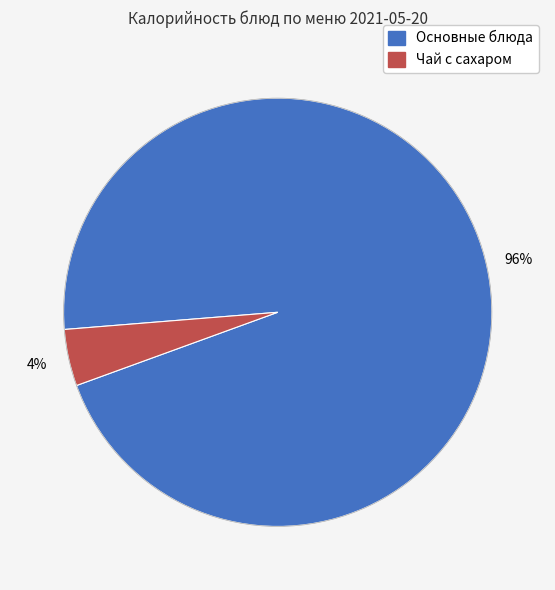

To the nearest percent, what is the average slice percentage?

50%